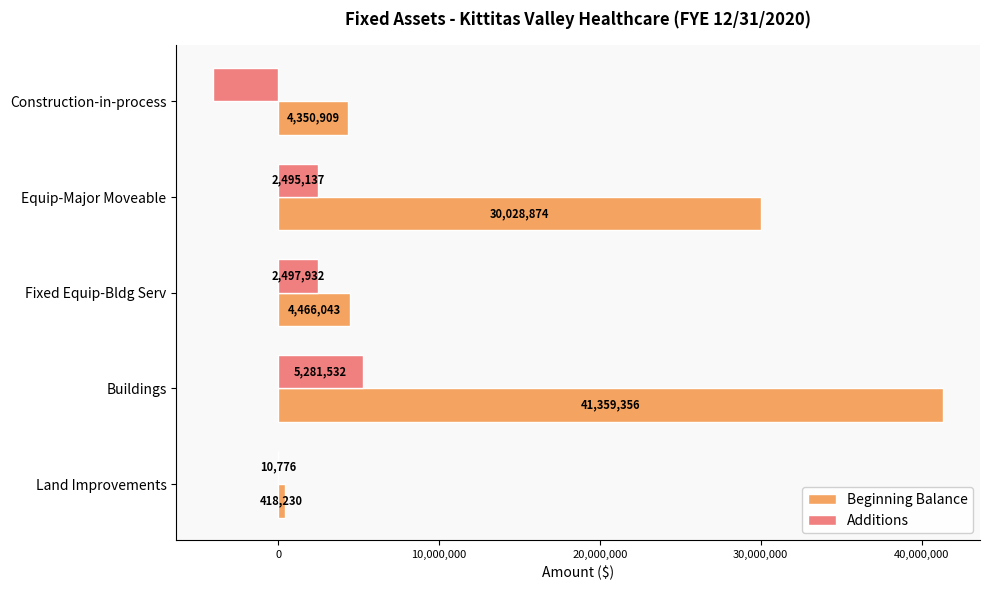

What is the sum of the Beginning Balance values at Equip-Major Moveable and Buildings?

71388230